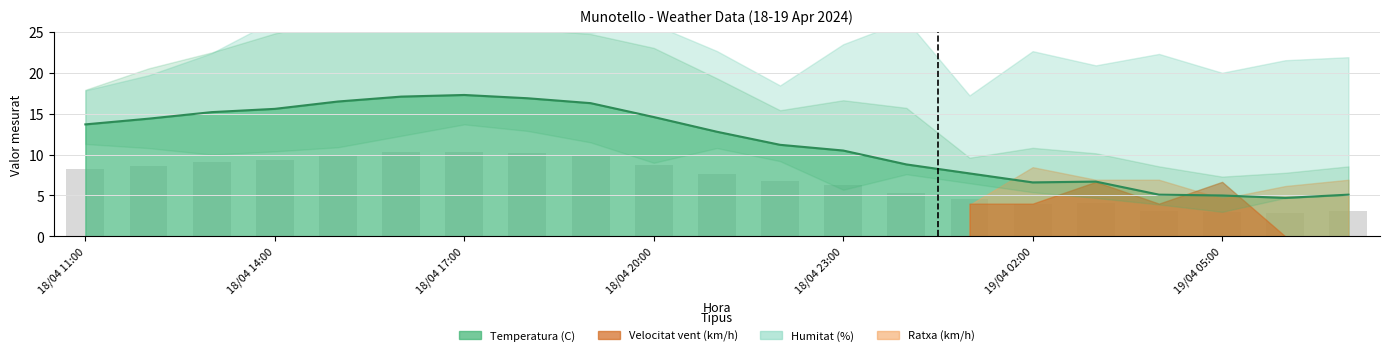

What position from the left is 19/04 05:00?

19